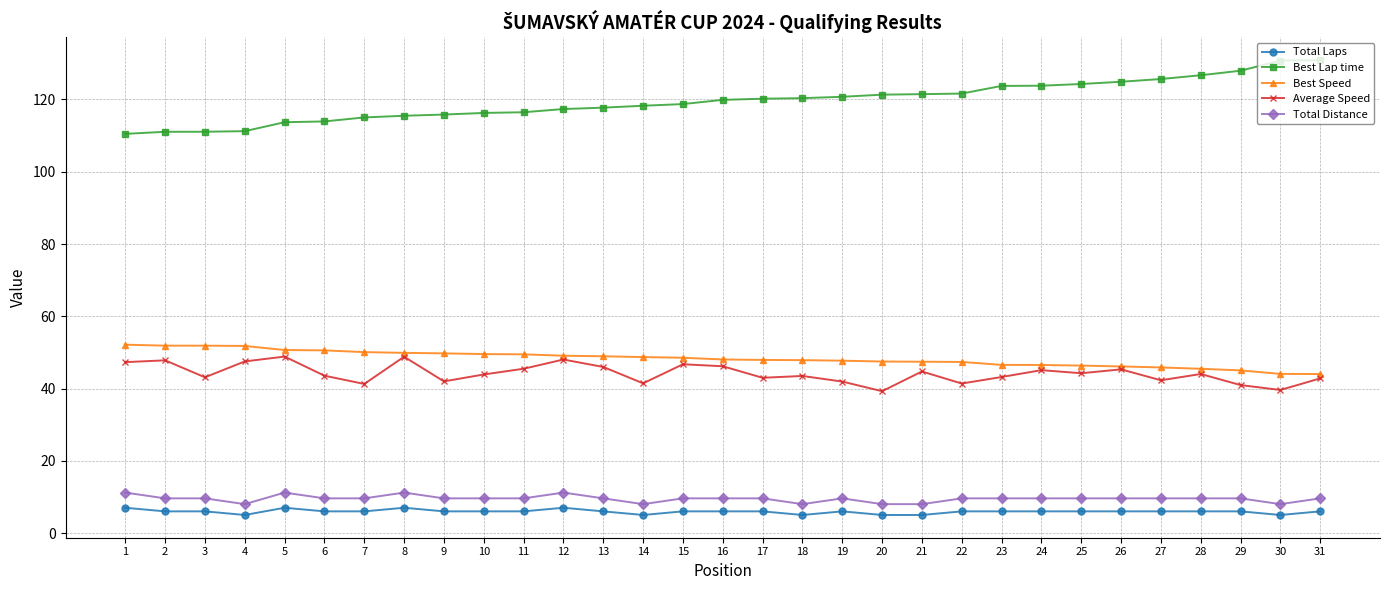

Is this an area chart (filled region under the line)?

No